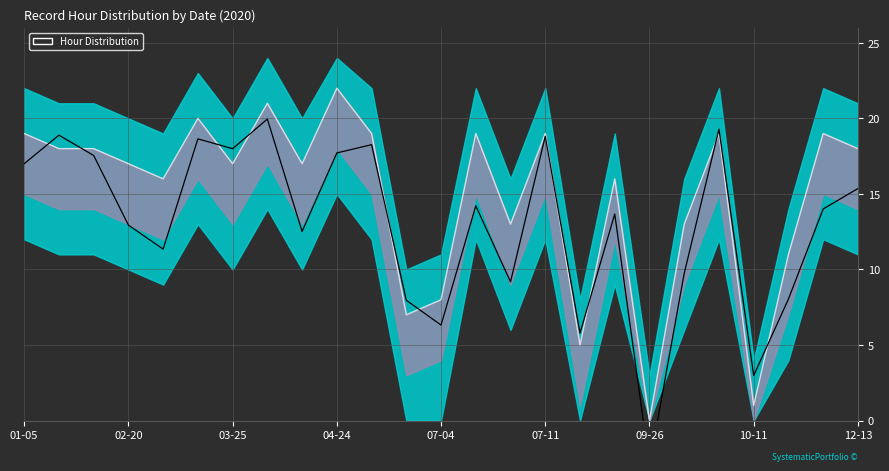

What is the label of the 5th point from the left?

07-04